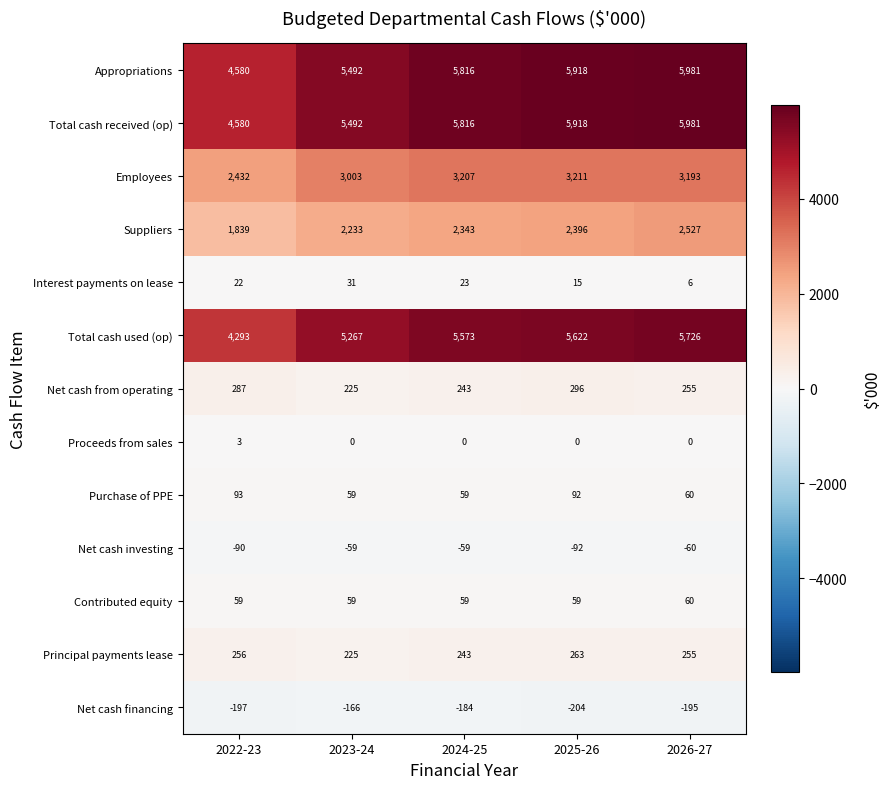

How many series are shown in this chart?

13